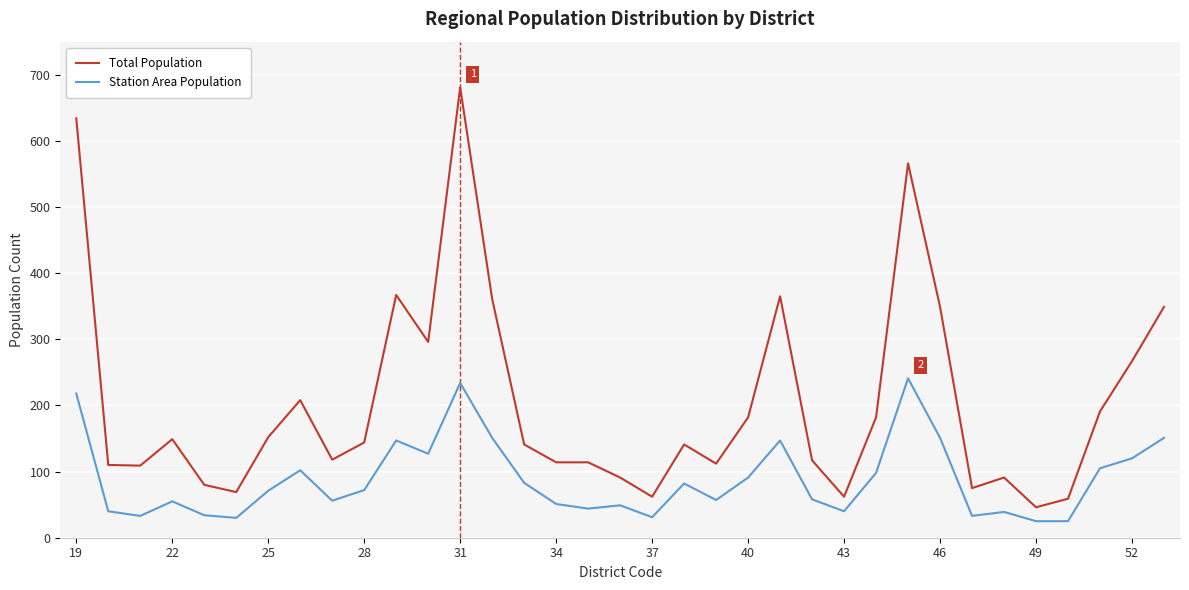

How many lines are shown in the chart?

2